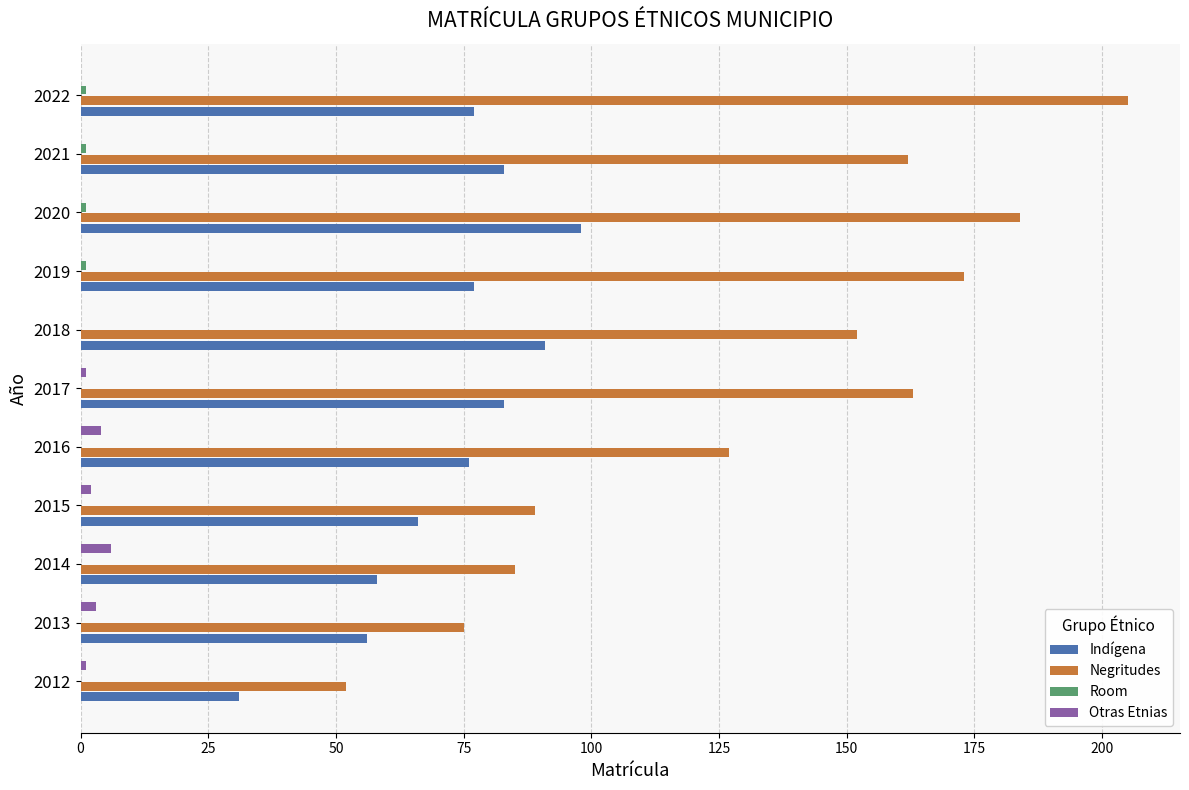

Is the value of Indígena at 2012 greater than the value of Negritudes at 2015?

No